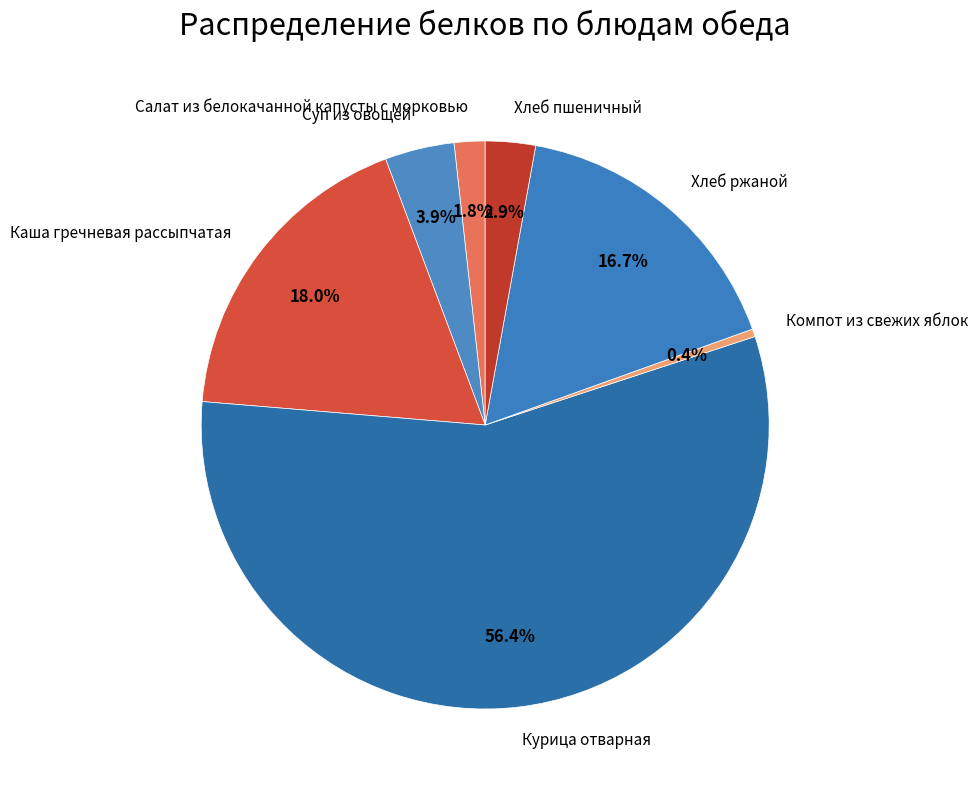

How many segments does this pie chart have?

7